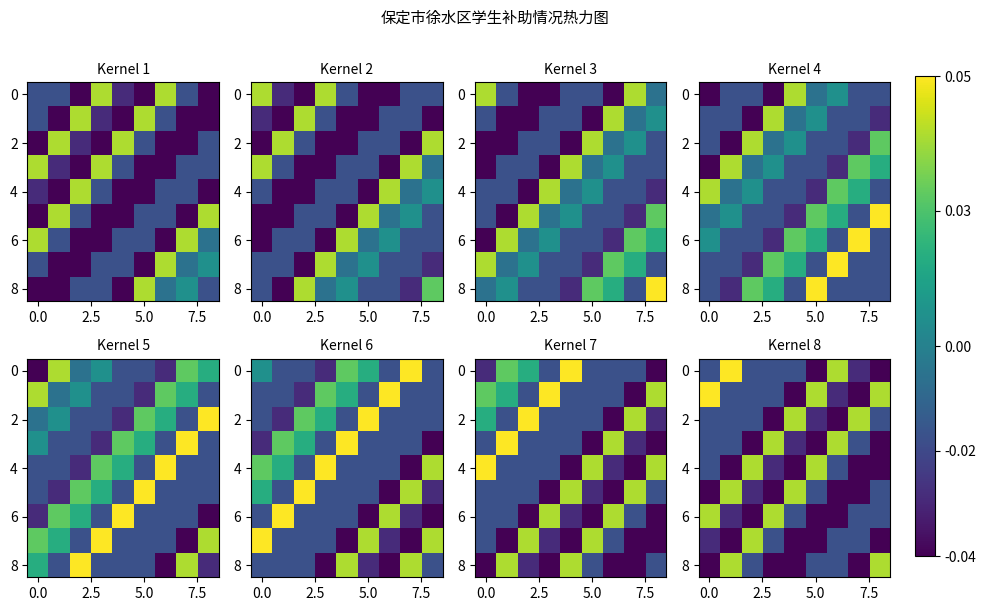

Count the number of categories in the chart.

9